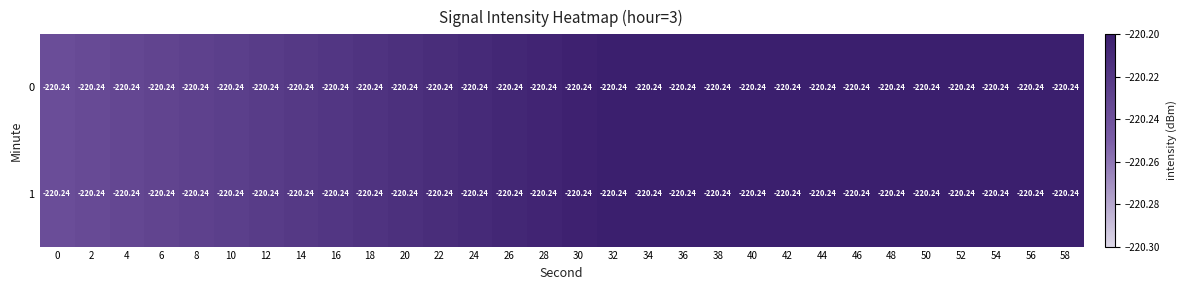

The 0 series shows -118.9 at 36. True or false?

False